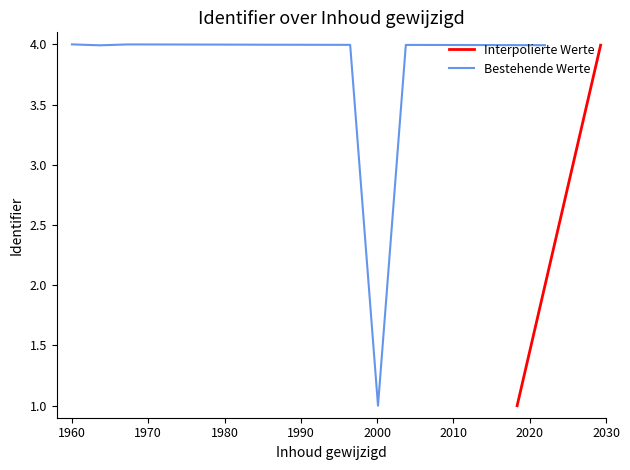

Does the chart display data point markers on the line(s)?

No